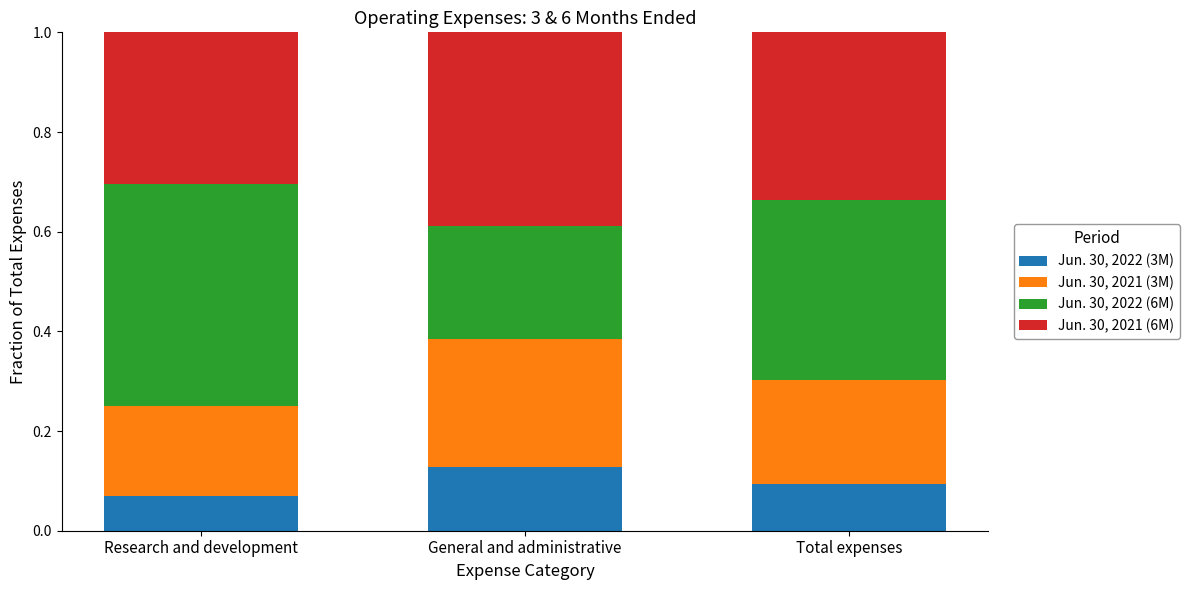

What is the total value across all series at Total expenses?

1.0